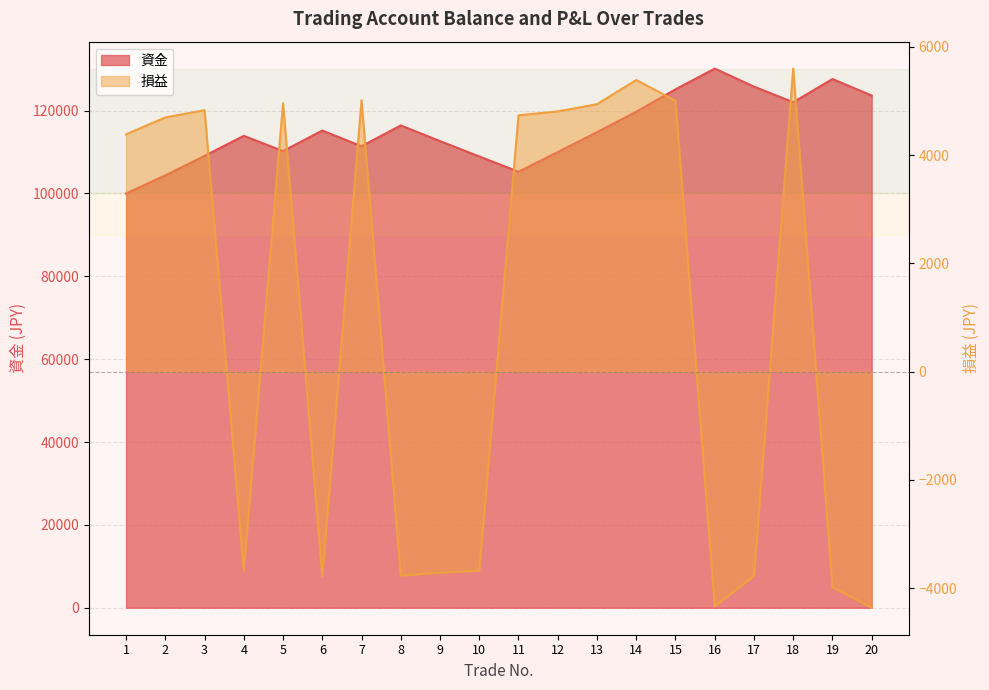

True or false: 損益 has more than 2 points higher than both neighbors.

True